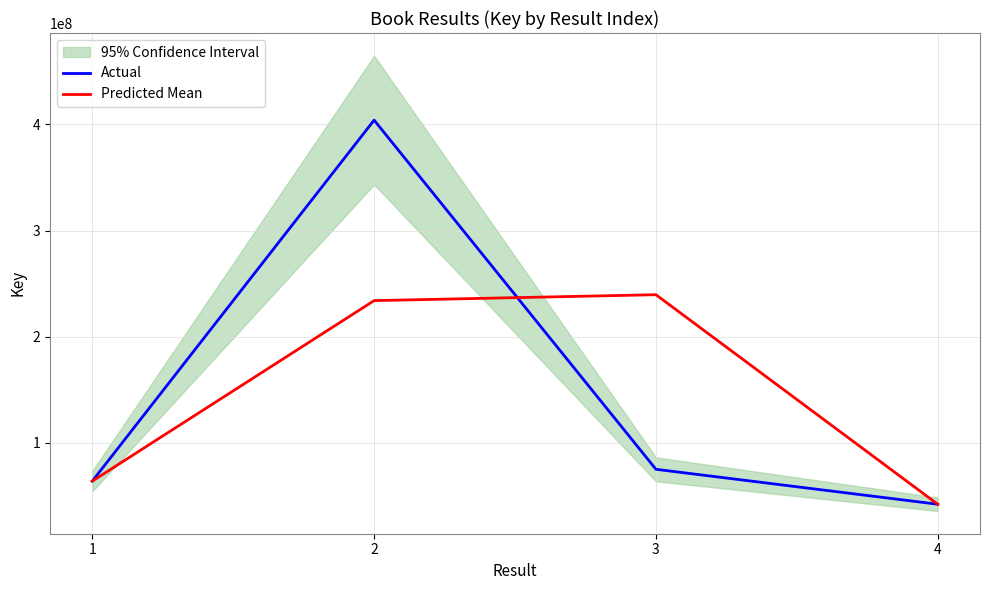

List the series in order of their peak value, lowest first.

Predicted Mean, Actual